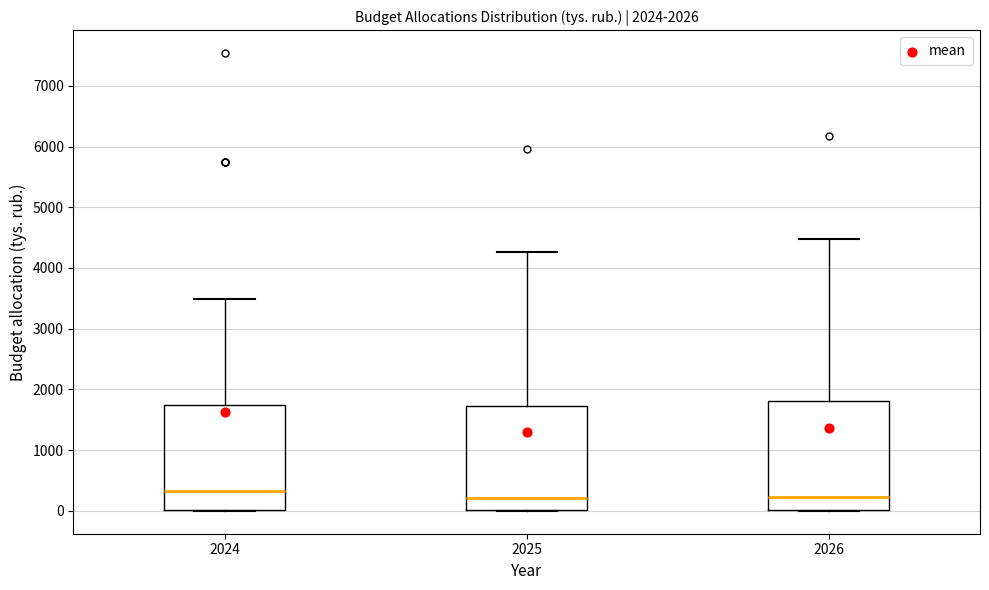

Where does the upper whisker of the box at x = 2025 end on the y-axis? The values are not printed on the chart, so give them approximately, as read against the axis.

4300